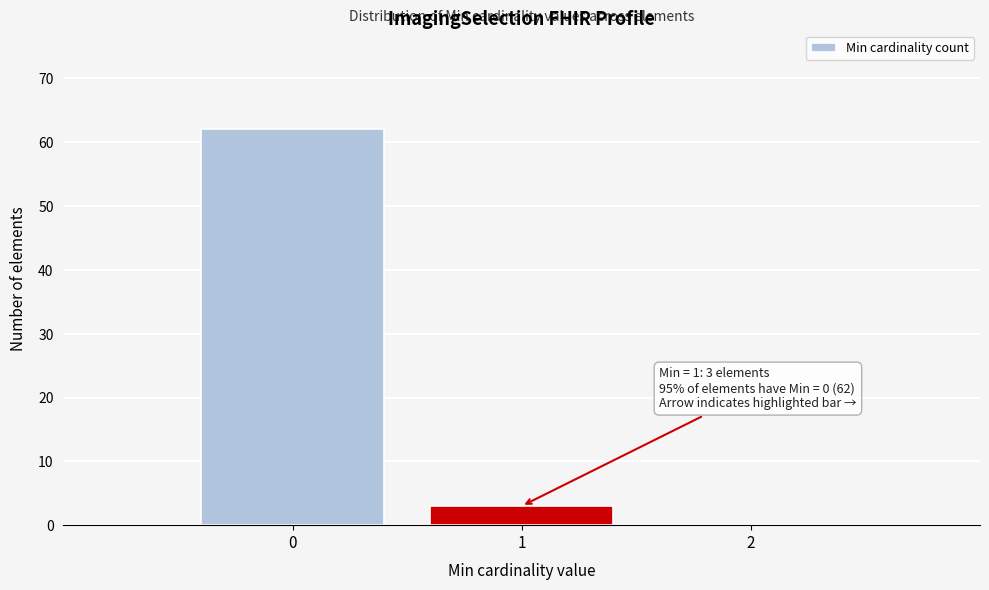

Which range on the x-axis has the tallest bar?

-0.5 to 0.5